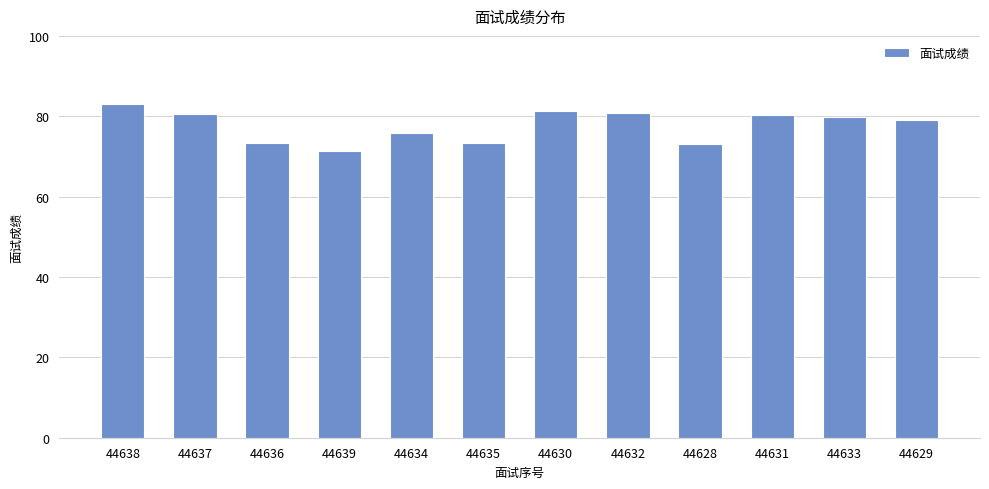

The value at 44629 is 79.0. True or false?

True